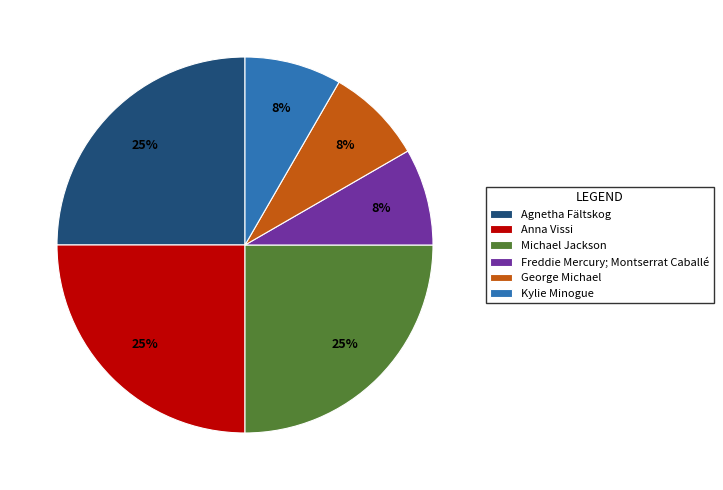

Is there a majority slice in this chart?

No